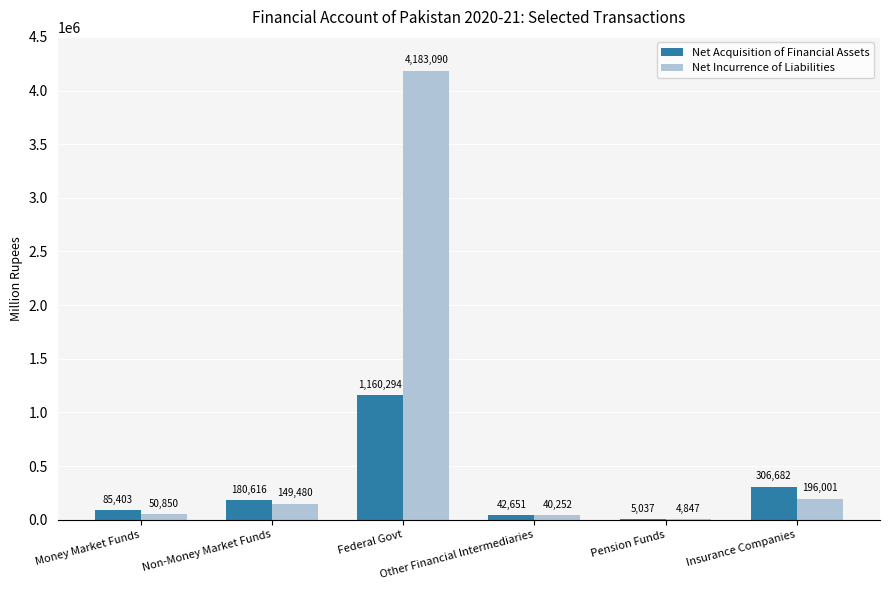

Which series changed the most between Non-Money Market Funds and Insurance Companies?

Net Acquisition of Financial Assets